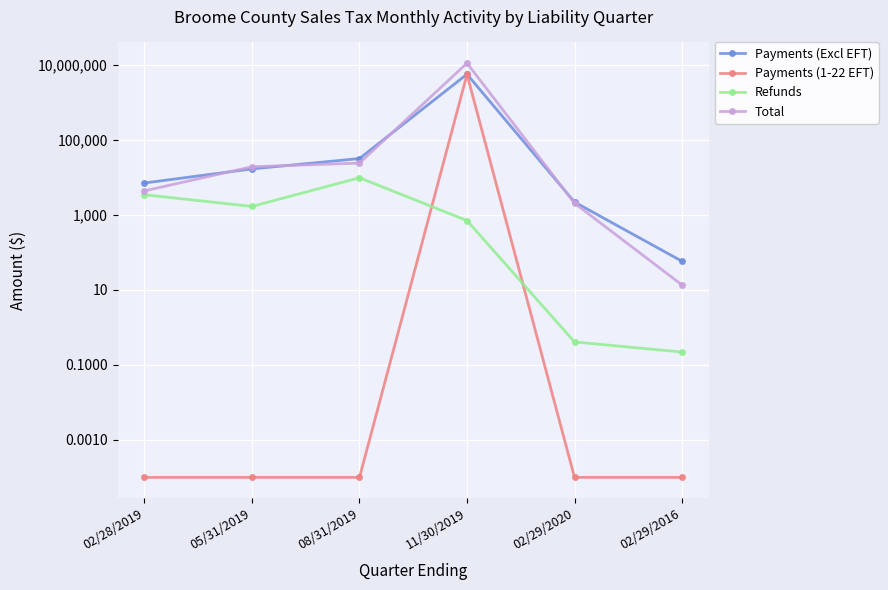

Rank the series by their maximum value, from lowest to highest.

Refunds, Payments (1-22 EFT), Payments (Excl EFT), Total